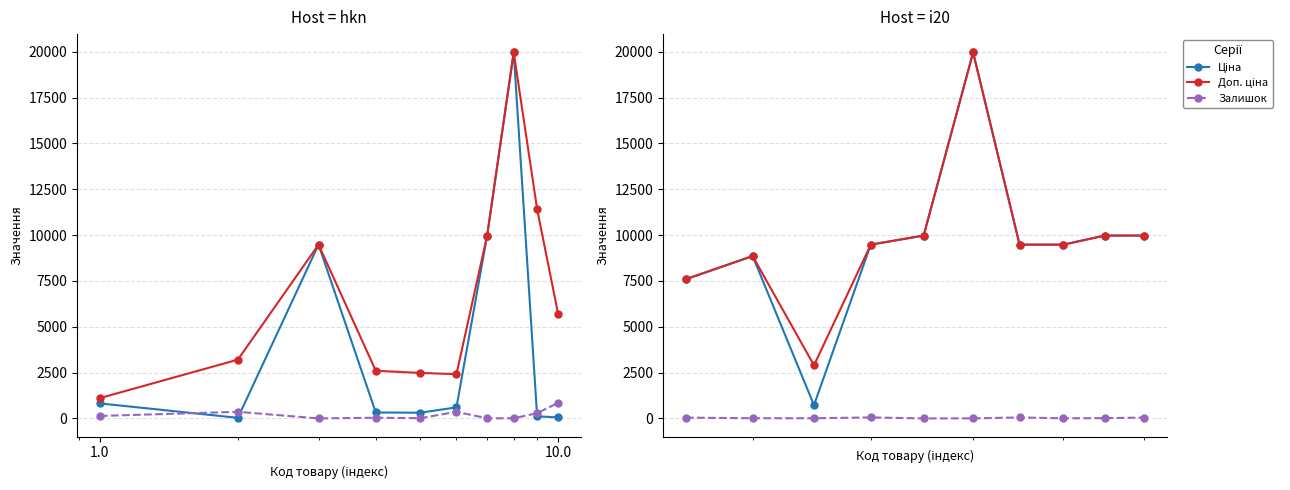

What is the value of the Ціна point at the 3rd from the left?

724.5